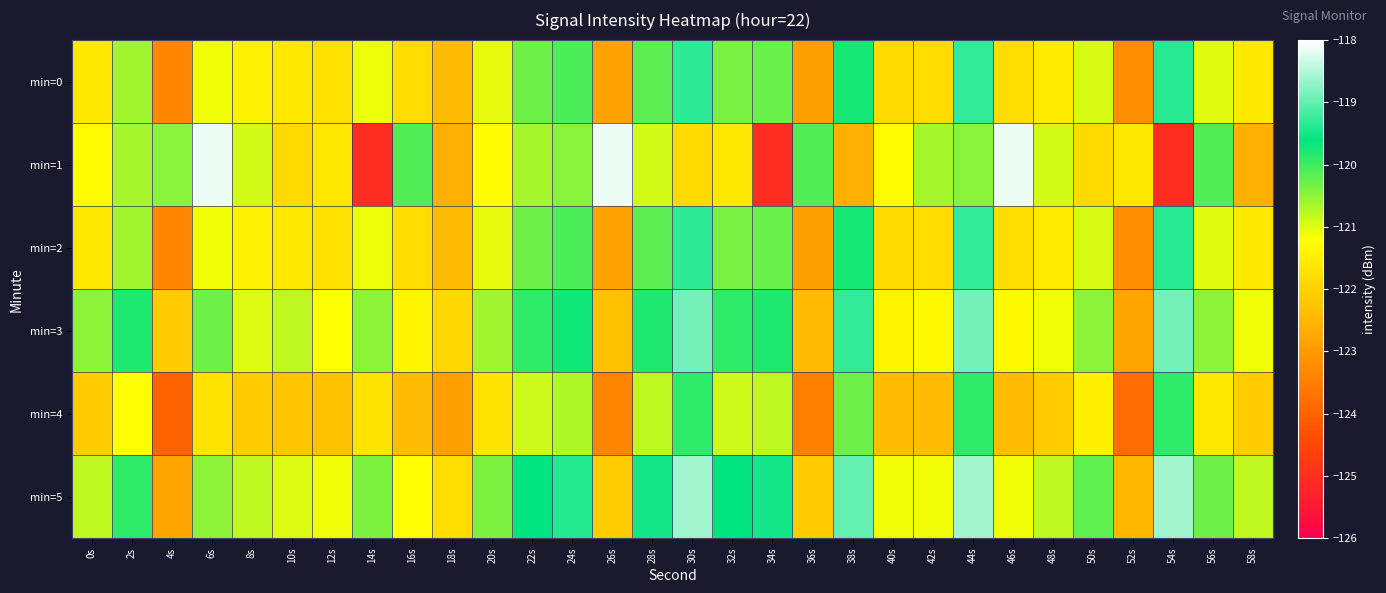

How many categories are shown in the chart?

30